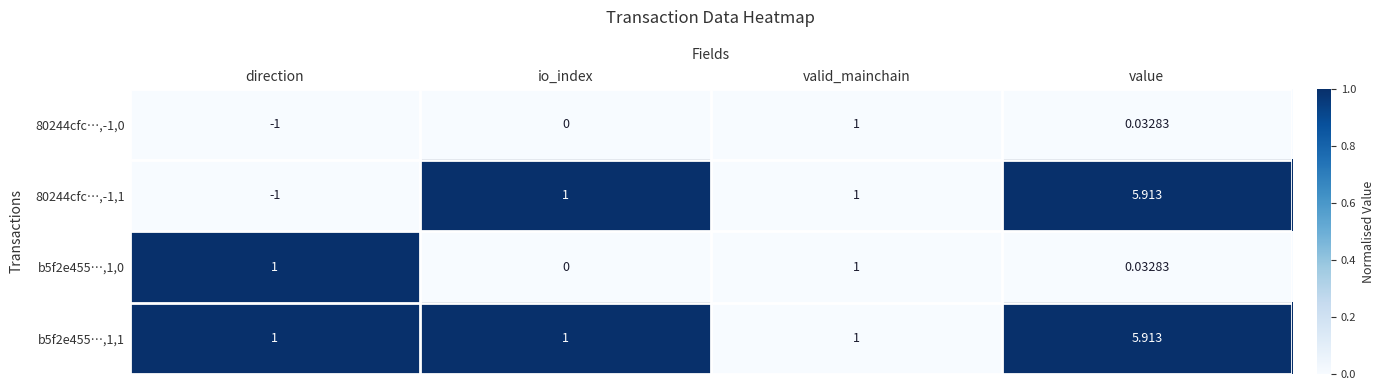

Rank the categories by 80244cfc…,-1,0 value from highest to lowest.

valid_mainchain, value, io_index, direction